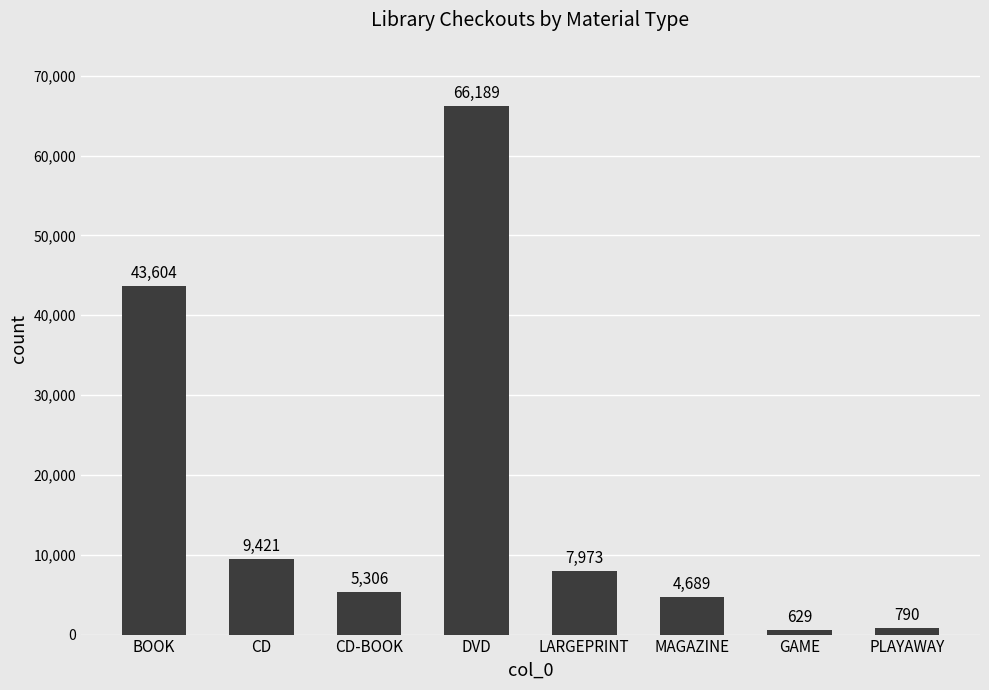

Where is the data nearest to the value 33409?

BOOK